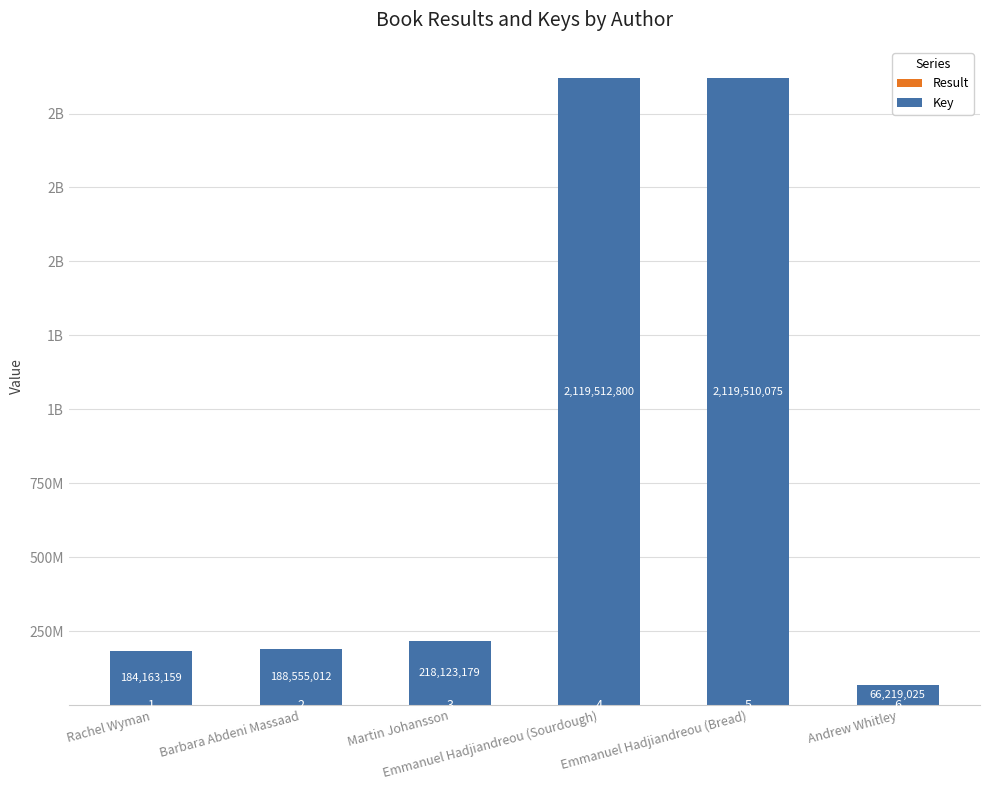

What are all the series names shown in the legend?

Result, Key